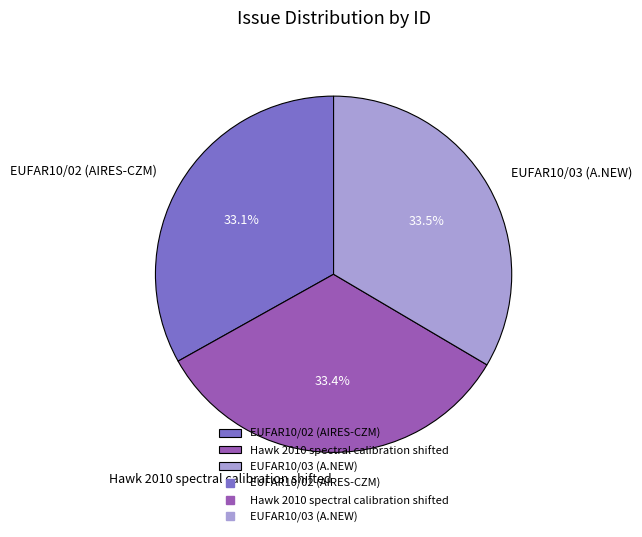

The EUFAR10/03 (A.NEW) slice represents 27% of the pie. True or false?

False